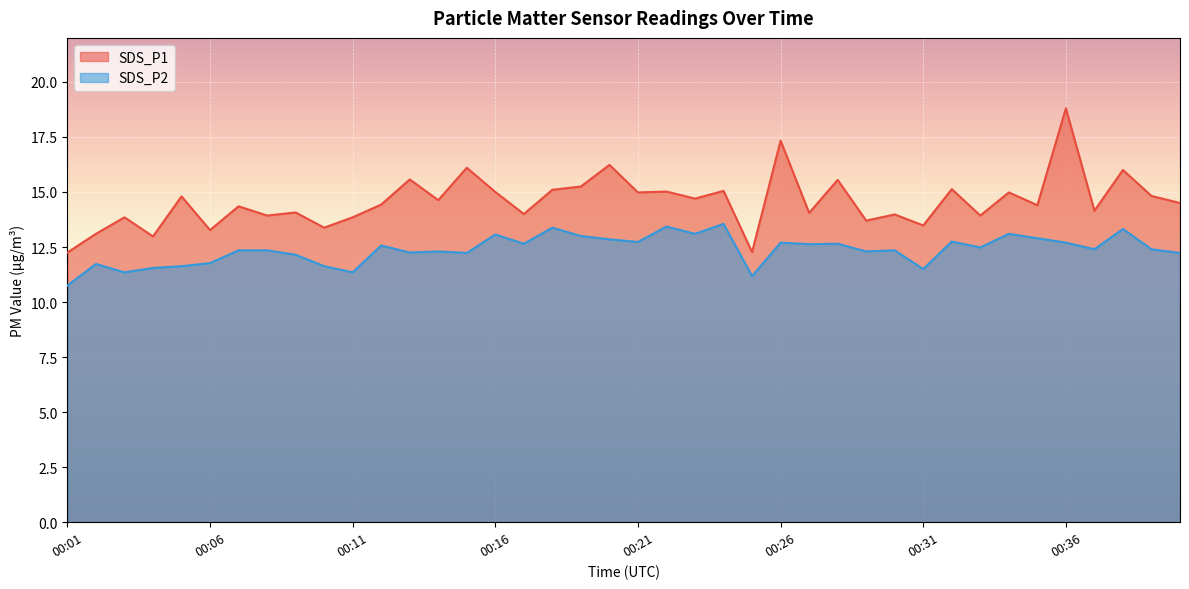

True or false: SDS_P1 has more than 1 interior local peaks.

True